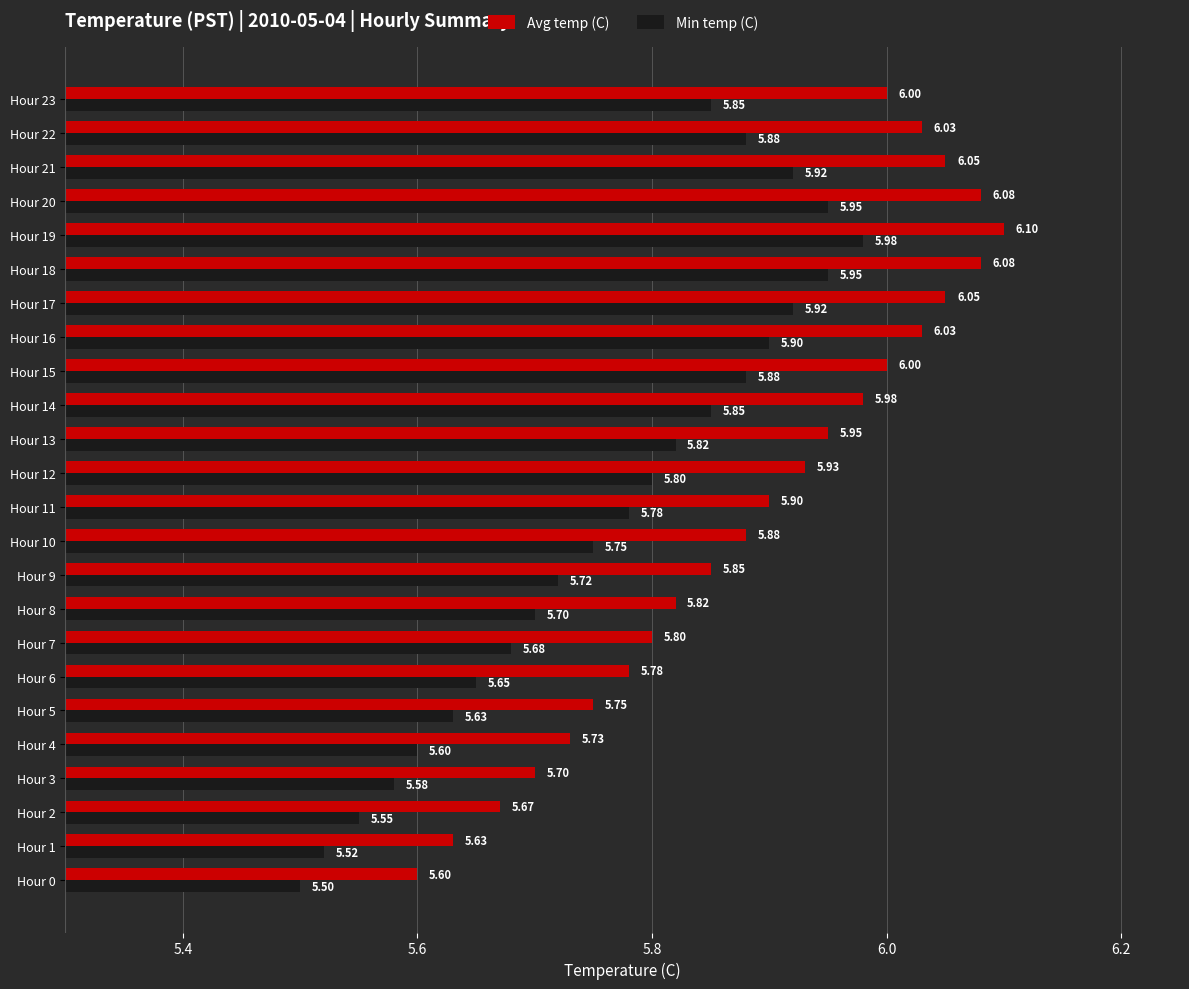

Which series changed the most between Hour 6 and Hour 15?

Min temp (C)